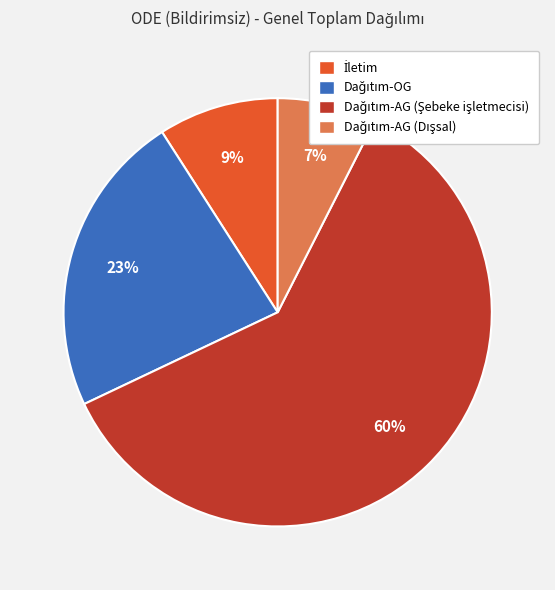

To the nearest percent, what is the average slice percentage?

25%